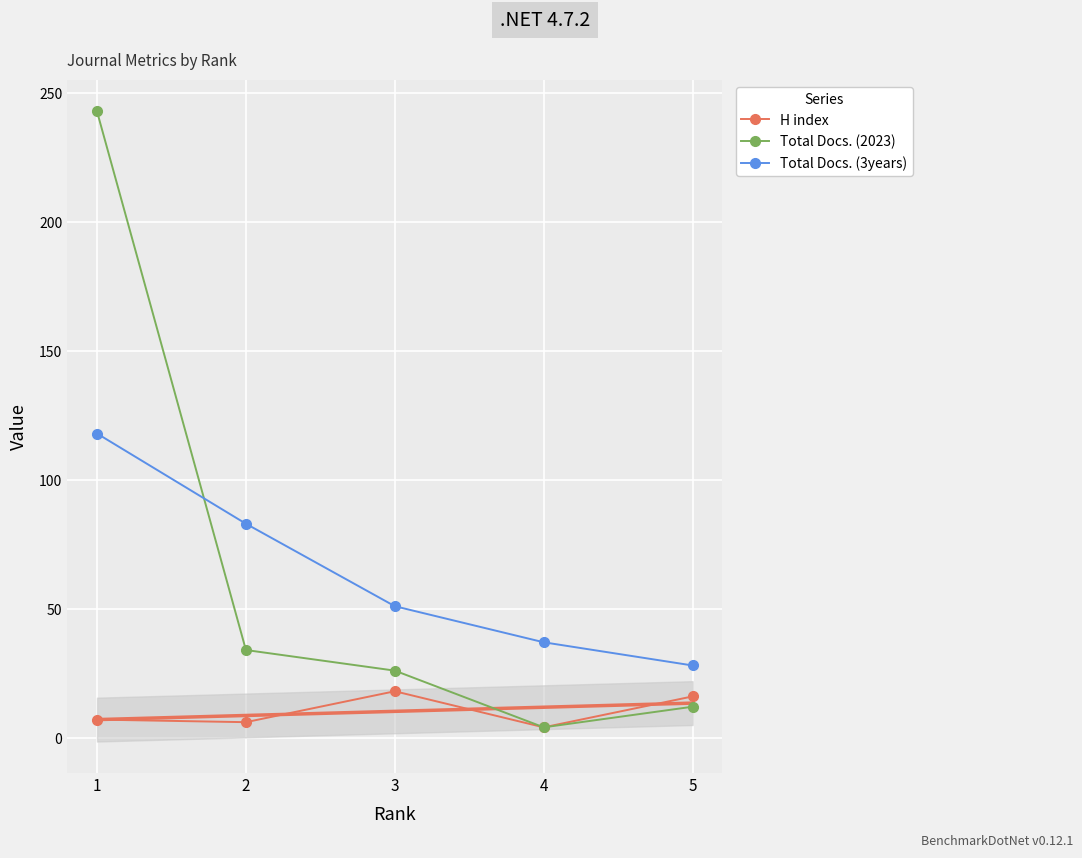

Reading right to left, list all the values displayed in this chart.

H index: 16	4	18	6	7
Total Docs. (2023): 12	4	26	34	243
Total Docs. (3years): 28	37	51	83	118